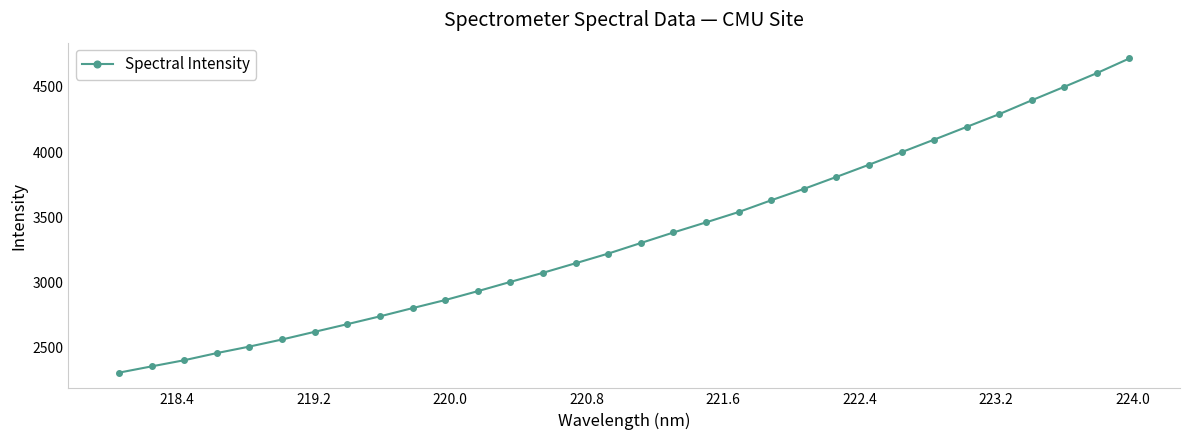

What is the minimum value shown in the chart?

2309.4